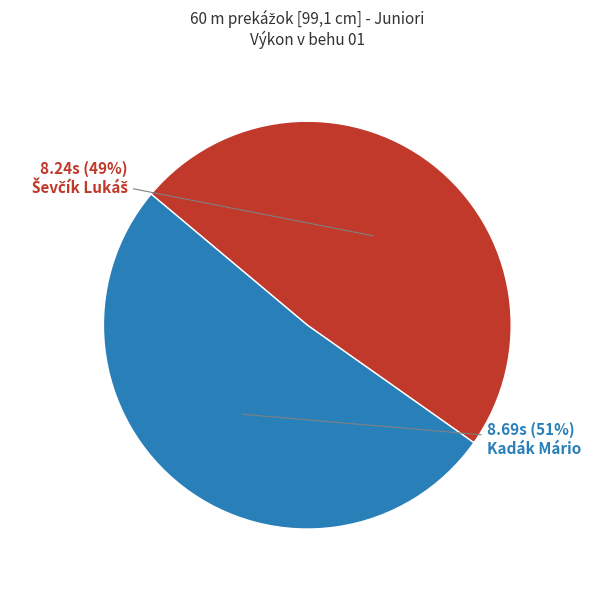

True or false: Kadák Mário accounts for 60% of the total.

False